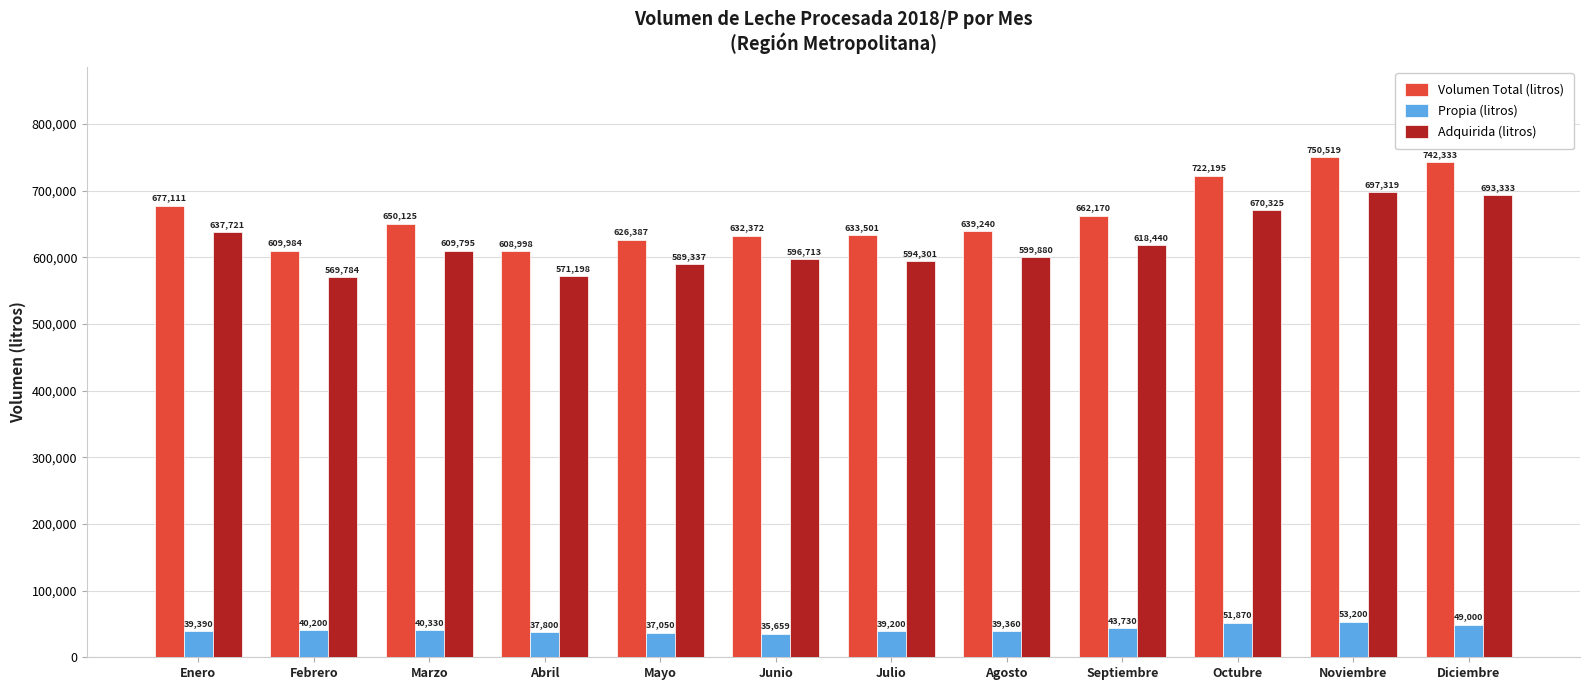

What is the label of the 4th bar from the right?

Septiembre